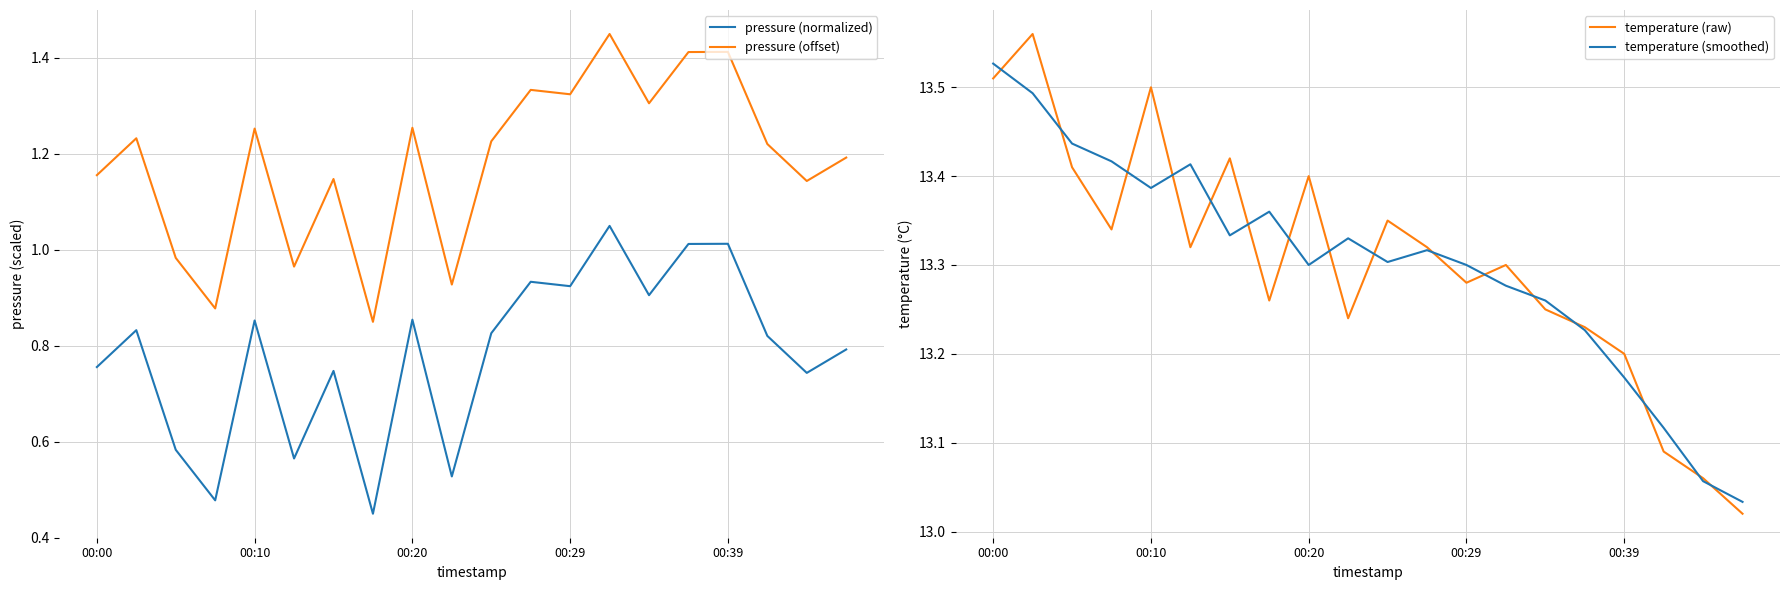

How many data points does each series have?

20